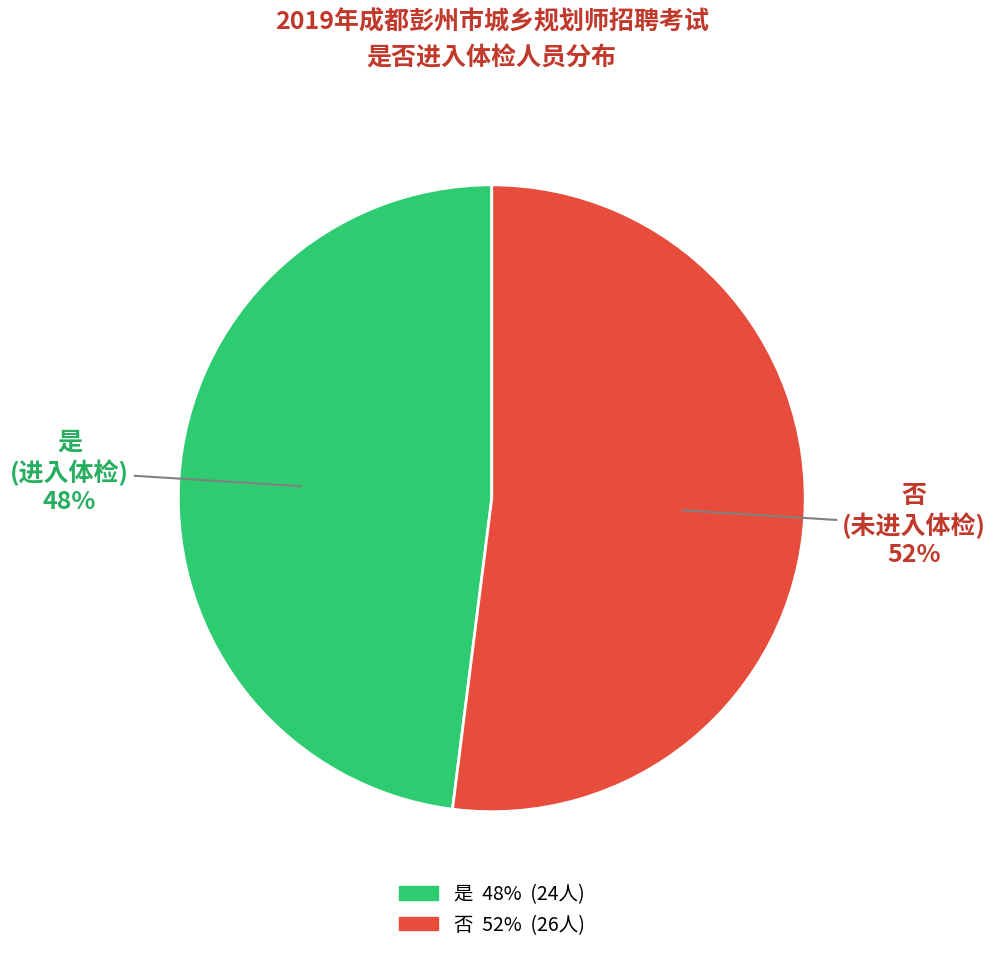

Which category has the smallest portion of the pie?

是